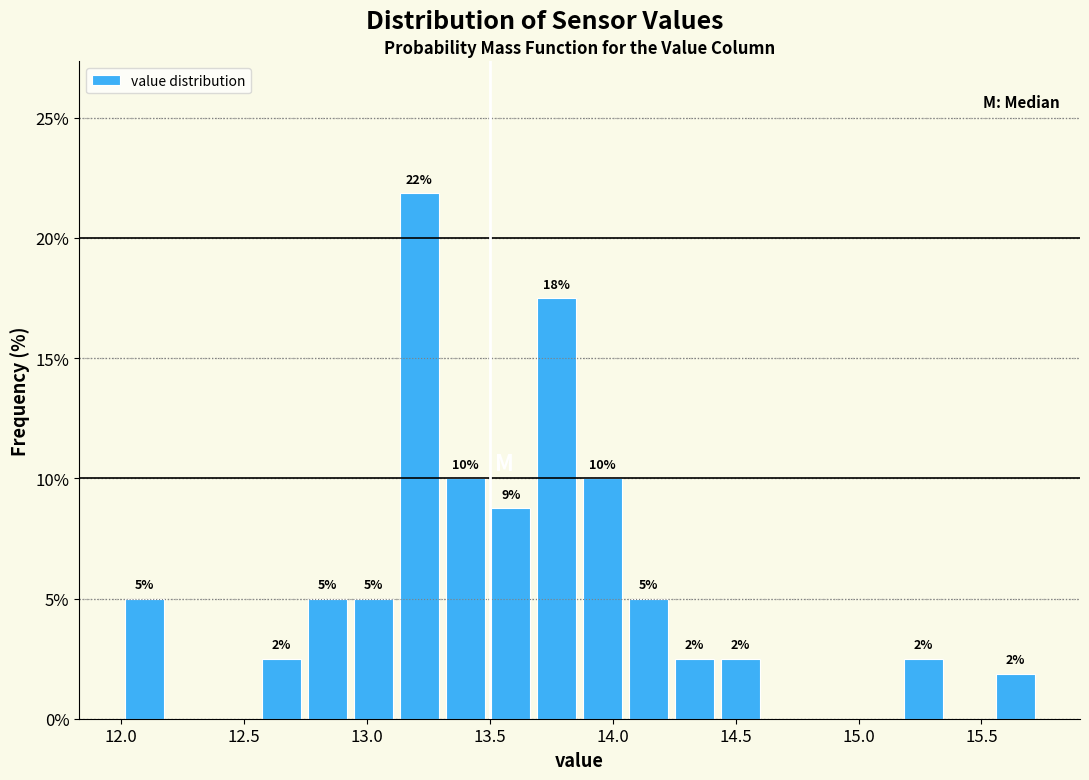

Read against the x-axis, roughly where is the centre of the tallest bar?

13.20